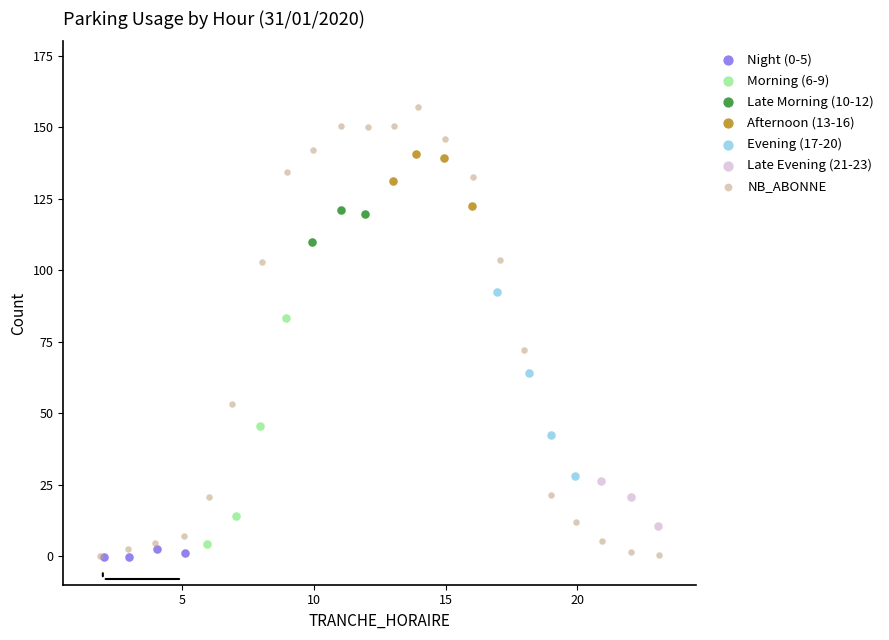

Which series reaches the maximum Y coordinate?

NB_ABONNE